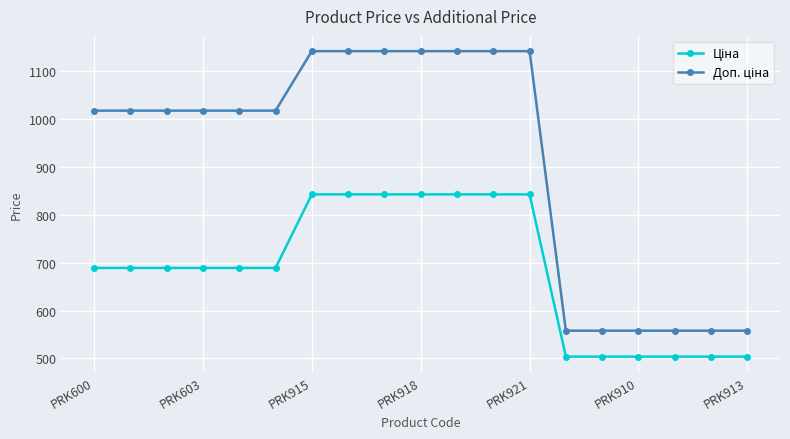

What is the greatest value displayed?

1142.1